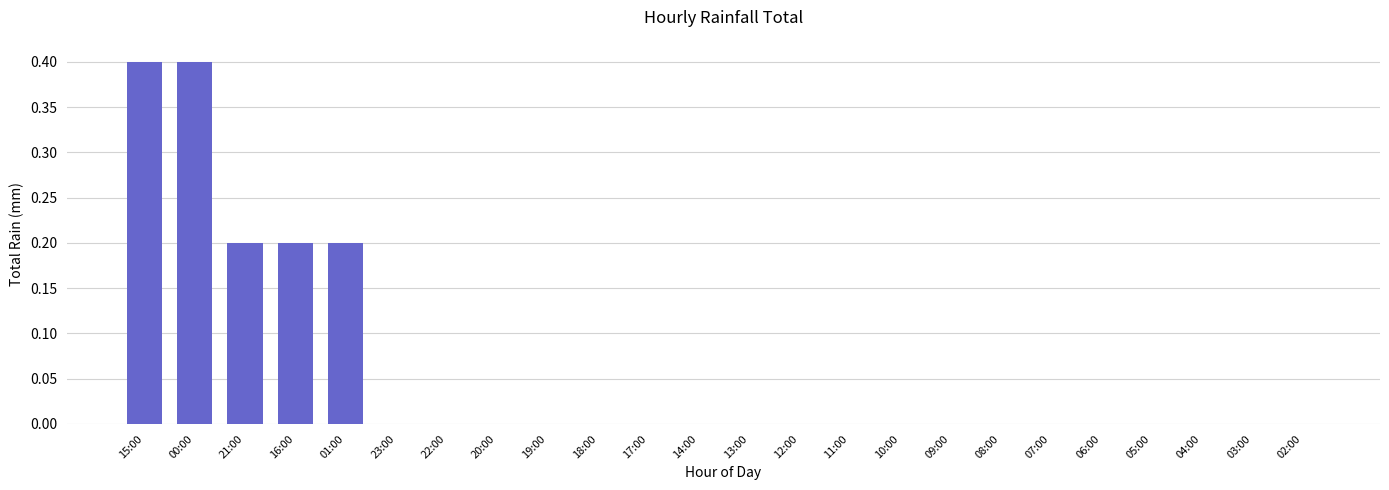

Is it true that the value at 22:00 is 0.0?

True